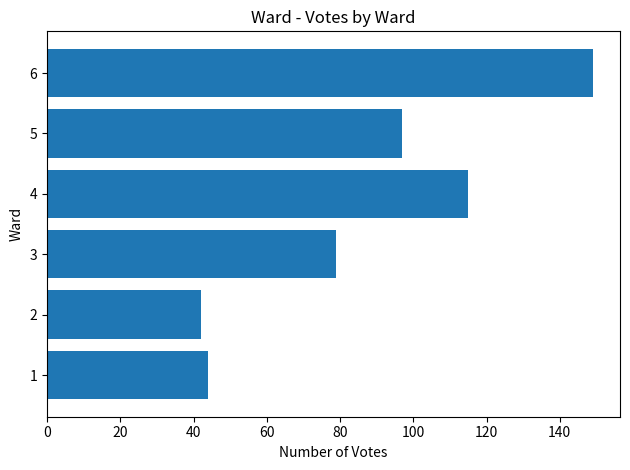

Are the bars horizontal?

Yes